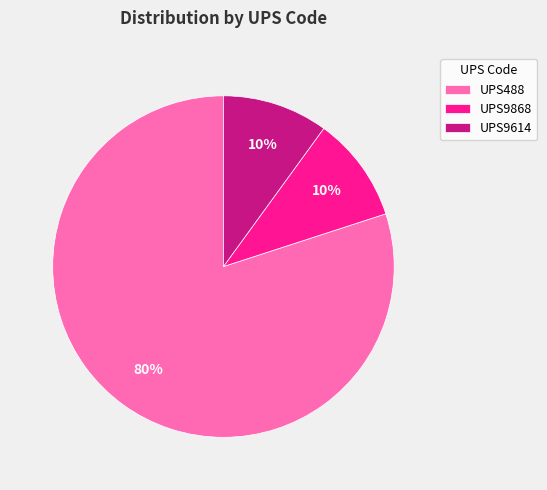

To the nearest percent, what is the difference between the largest and smallest slice percentages?

70%